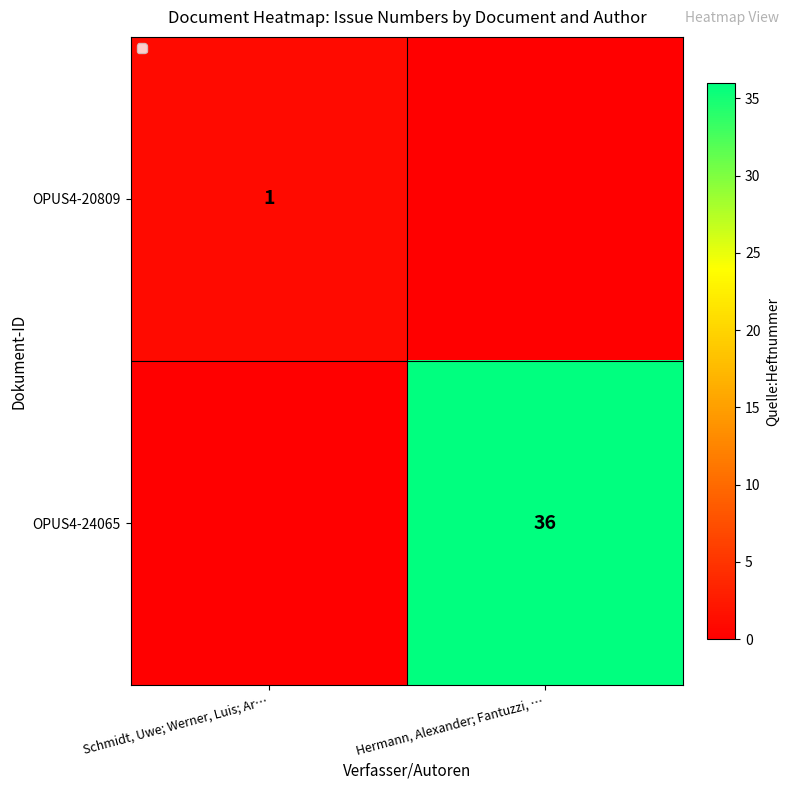

Is the value of OPUS4-24065 at Schmidt, Uwe; Werner, Luis; Ar… greater than the value of OPUS4-20809 at Schmidt, Uwe; Werner, Luis; Ar…?

No